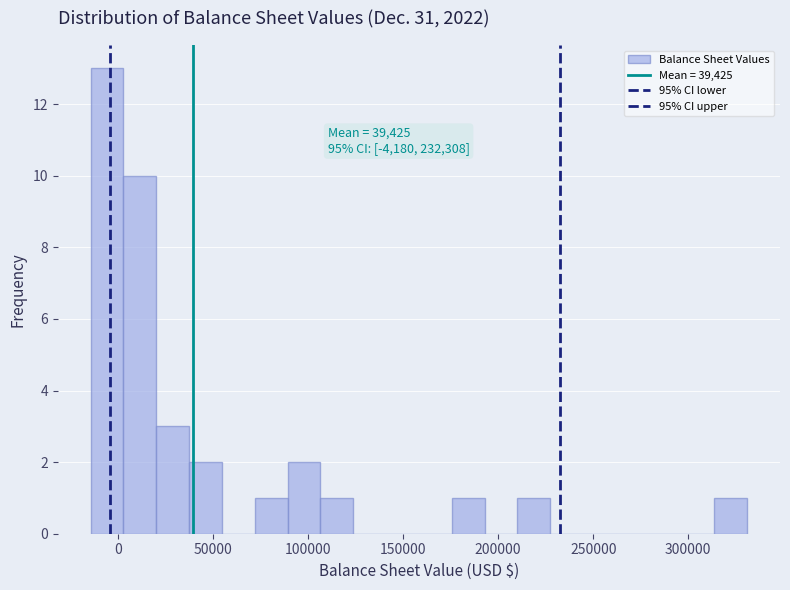

Read against the x-axis, roughly where is the centre of the tallest bar?

-5000